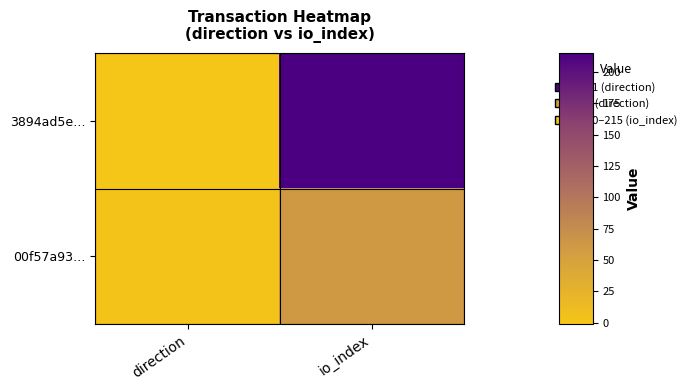

What is the minimum value shown in the chart?

-1